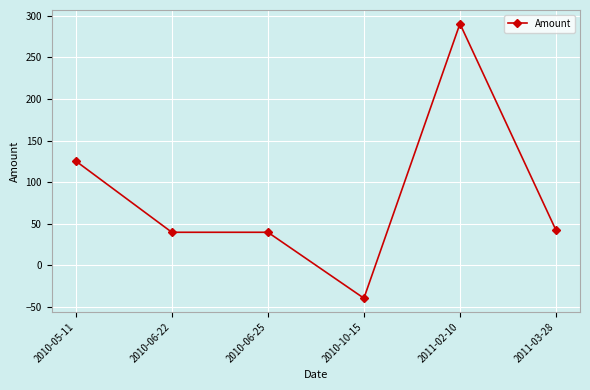

What is the sum of all values?

497.8